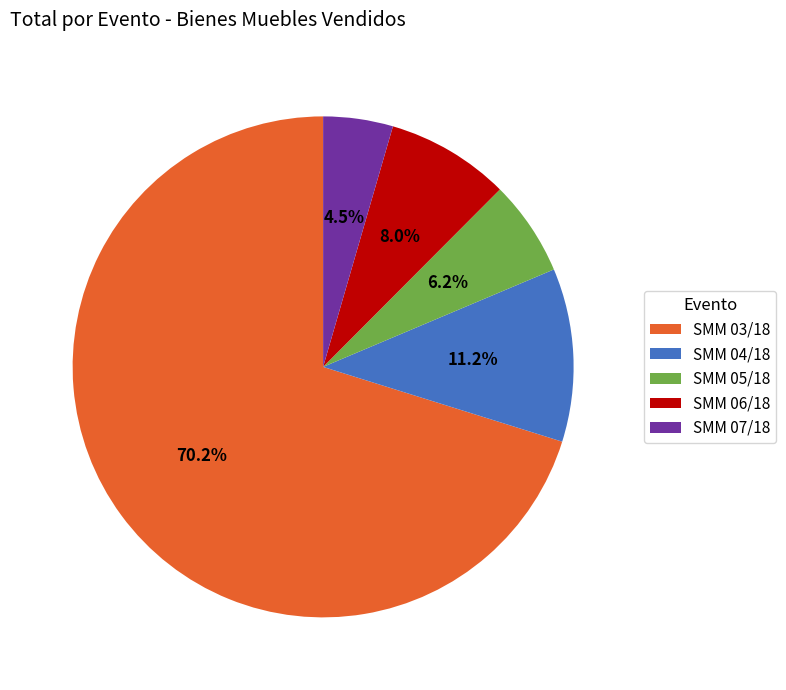

What percentage do SMM 07/18 and SMM 04/18 together represent?

15.7%